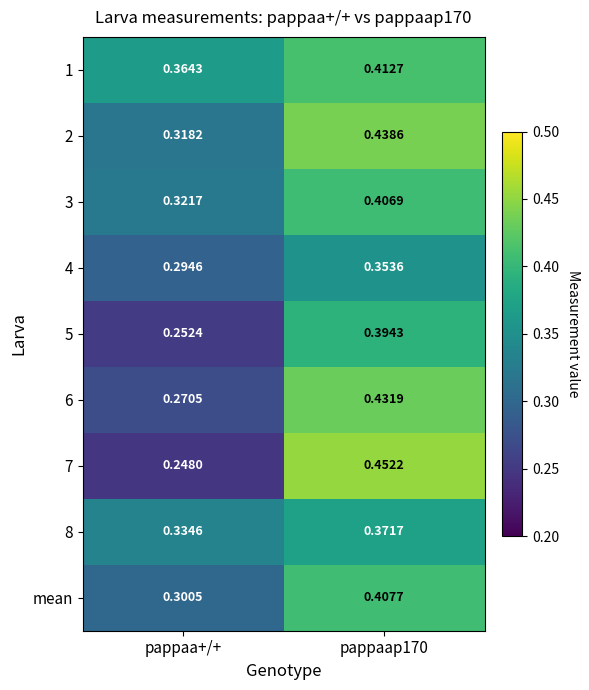

Is the value of 5 at pappaa+/+ greater than the value of mean at pappaap170?

No